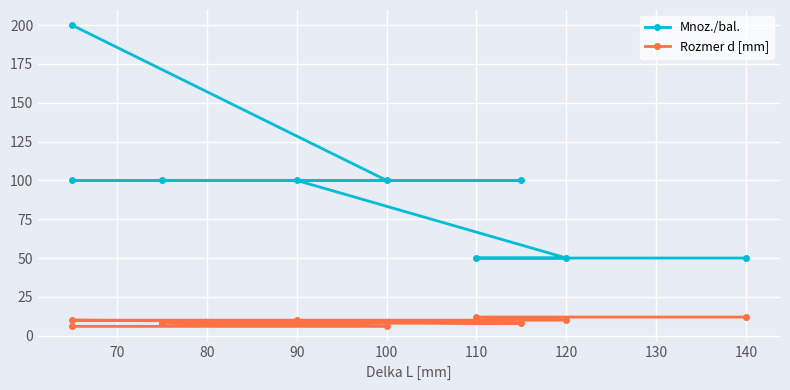

True or false: Mnoz./bal. has a value of 78 at 110.

False